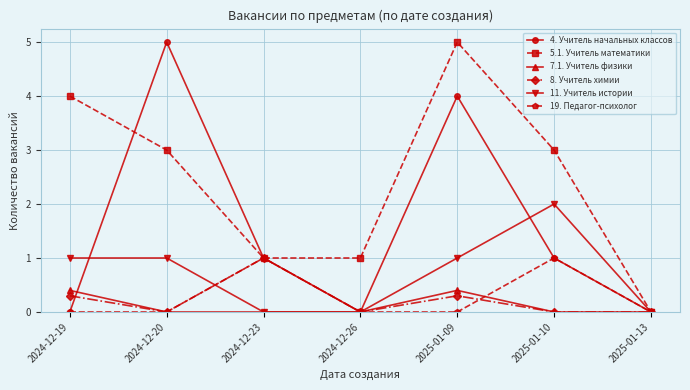

Is it true that 4. Учитель начальных классов equals 1.5 at 2024-12-26?

False